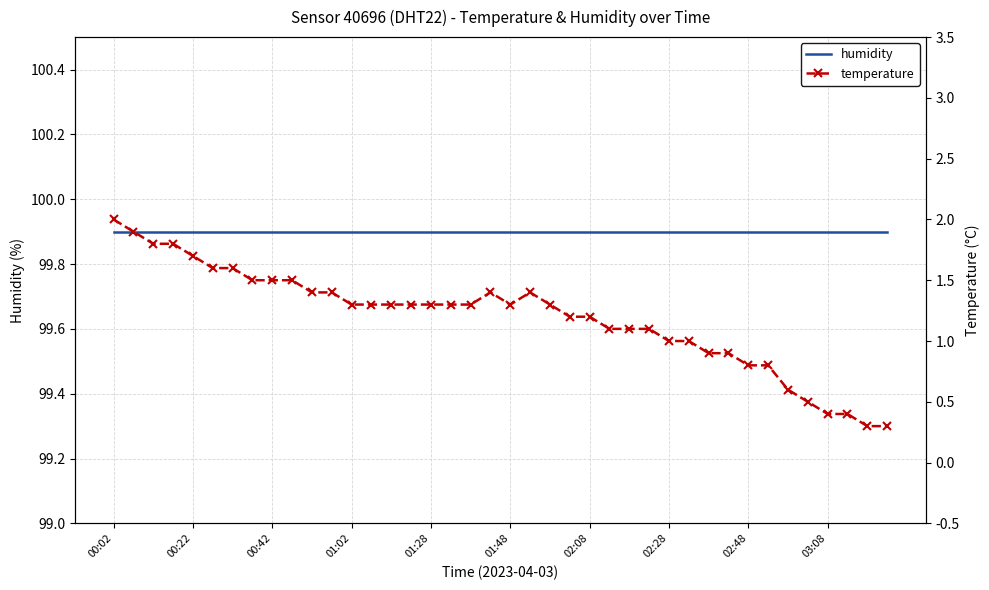

Reading left to right, transcribe all the data shown in this chart.

humidity: 99.9	99.9	99.9	99.9	99.9	99.9	99.9	99.9	99.9	99.9	99.9	99.9	99.9	99.9	99.9	99.9	99.9	99.9	99.9	99.9	99.9	99.9	99.9	99.9	99.9	99.9	99.9	99.9	99.9	99.9	99.9	99.9	99.9	99.9	99.9	99.9	99.9	99.9	99.9	99.9
temperature: 2.0	1.9	1.8	1.8	1.7	1.6	1.6	1.5	1.5	1.5	1.4	1.4	1.3	1.3	1.3	1.3	1.3	1.3	1.3	1.4	1.3	1.4	1.3	1.2	1.2	1.1	1.1	1.1	1.0	1.0	0.9	0.9	0.8	0.8	0.6	0.5	0.4	0.4	0.3	0.3